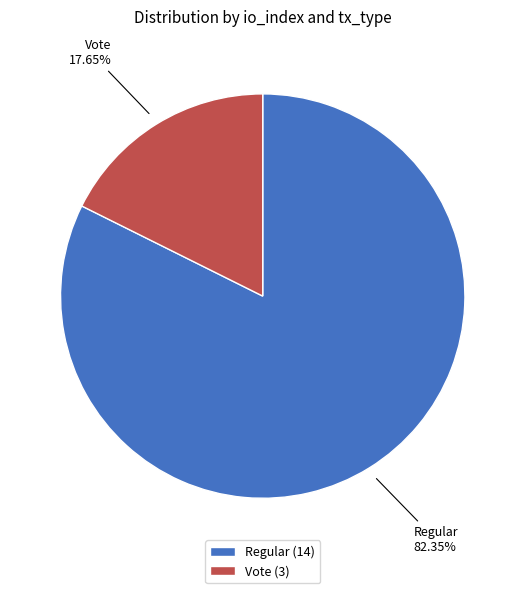

Combined, what portion of the pie is Regular and Vote?

100.0%